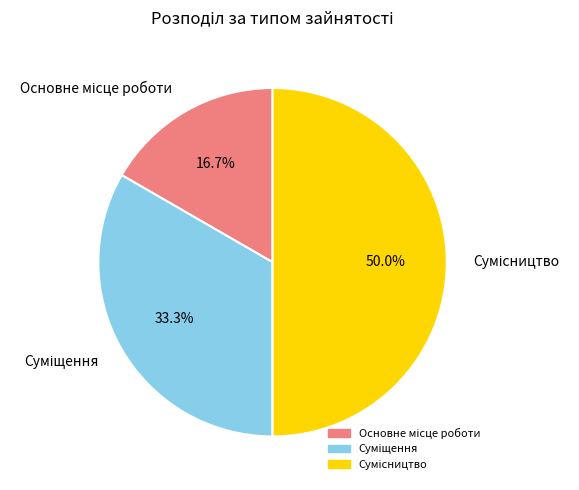

How many slices are in this pie chart?

3